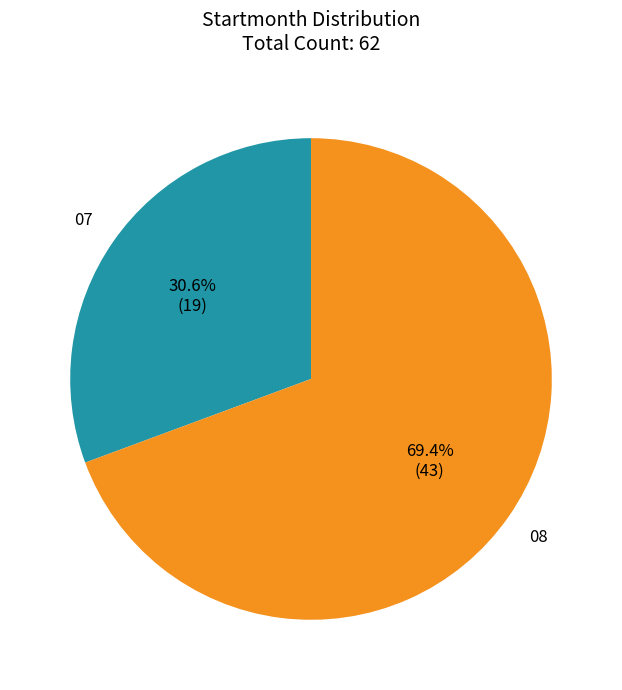

Is there a majority slice in this chart?

Yes